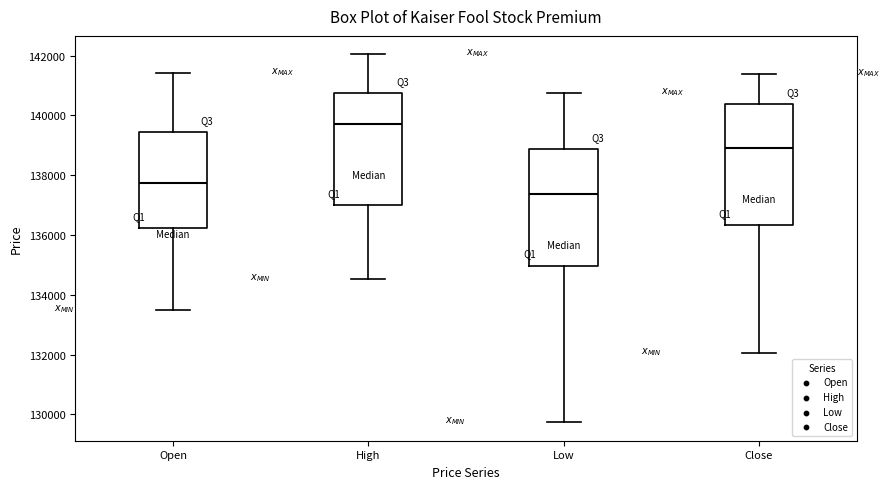

Reading left to right, transcribe this box plot: for each box, give where its median line is, the range the box spans, and where its two whiskers end, as read against the y-axis. The values are not printed on the chart, so give them approximately, as read against the axis.

Open: median 137800, box 136200 to 139400, whiskers 133400 to 141400
High: median 139800, box 137000 to 140800, whiskers 134600 to 142000
Low: median 137400, box 135000 to 138800, whiskers 129800 to 140800
Close: median 139000, box 136400 to 140400, whiskers 132000 to 141400